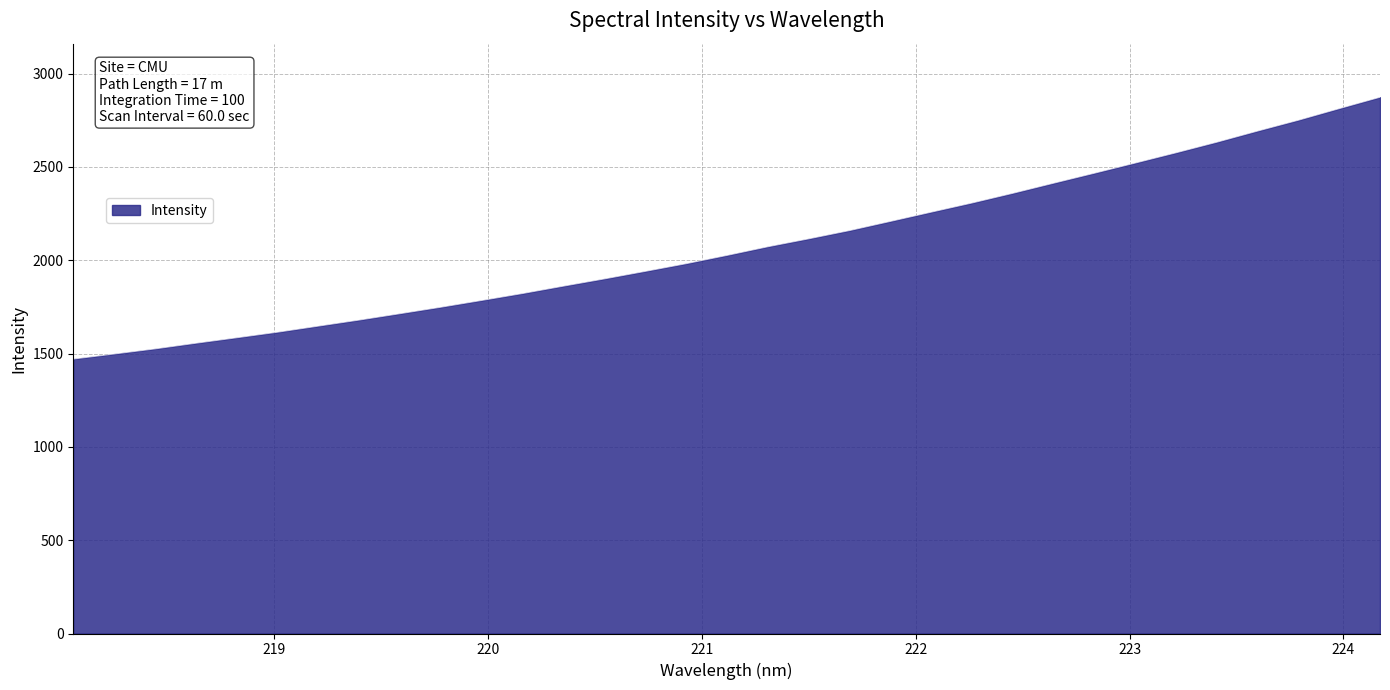

What is the minimum value shown in the chart?

1470.2